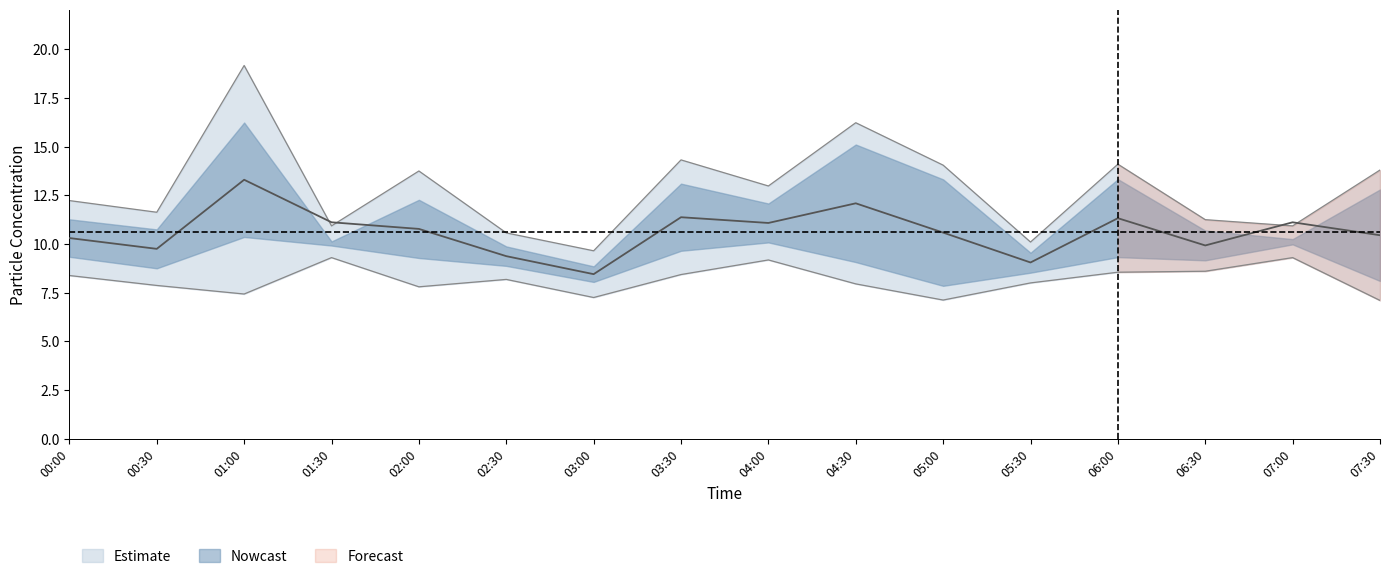

What position from the left is 03:30?

8